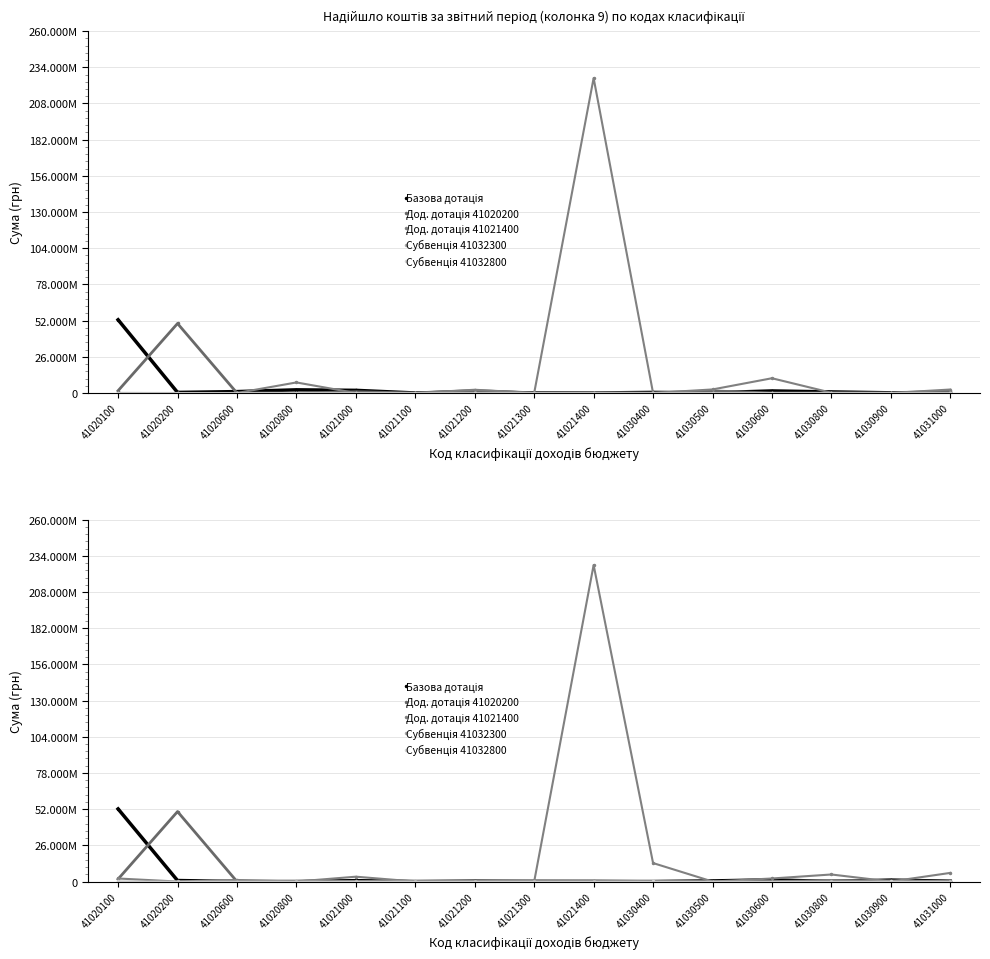

Which label corresponds to the largest value in the chart?

41021400